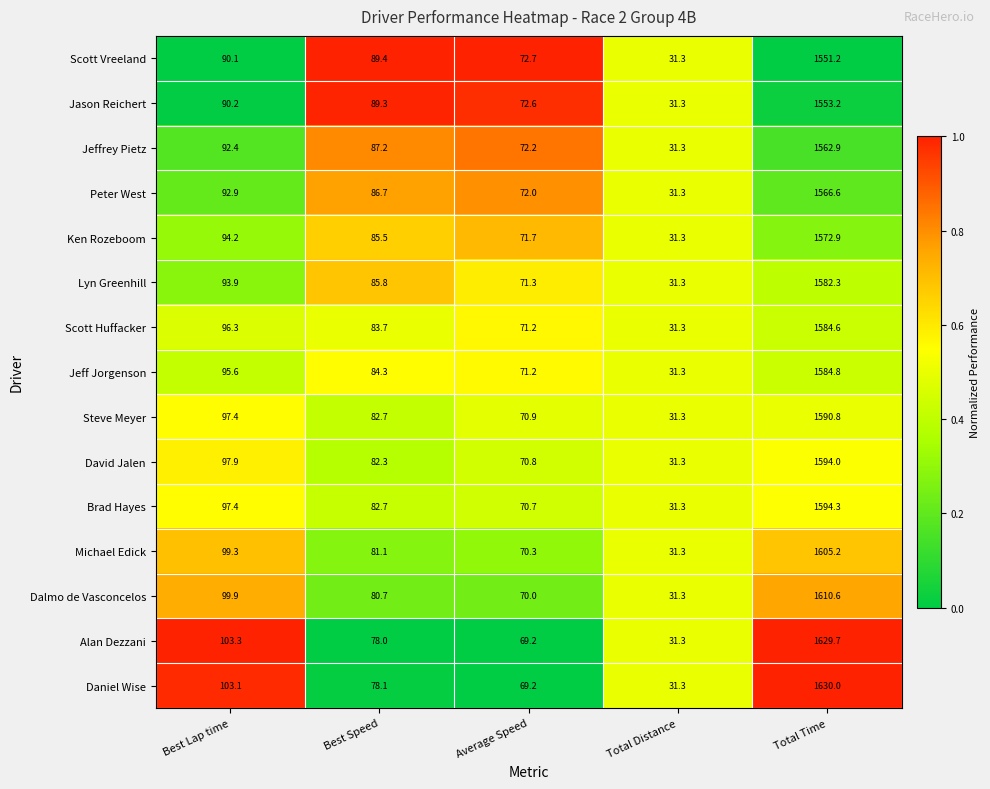

Which series changed the most between Best Speed and Total Distance?

Scott Vreeland